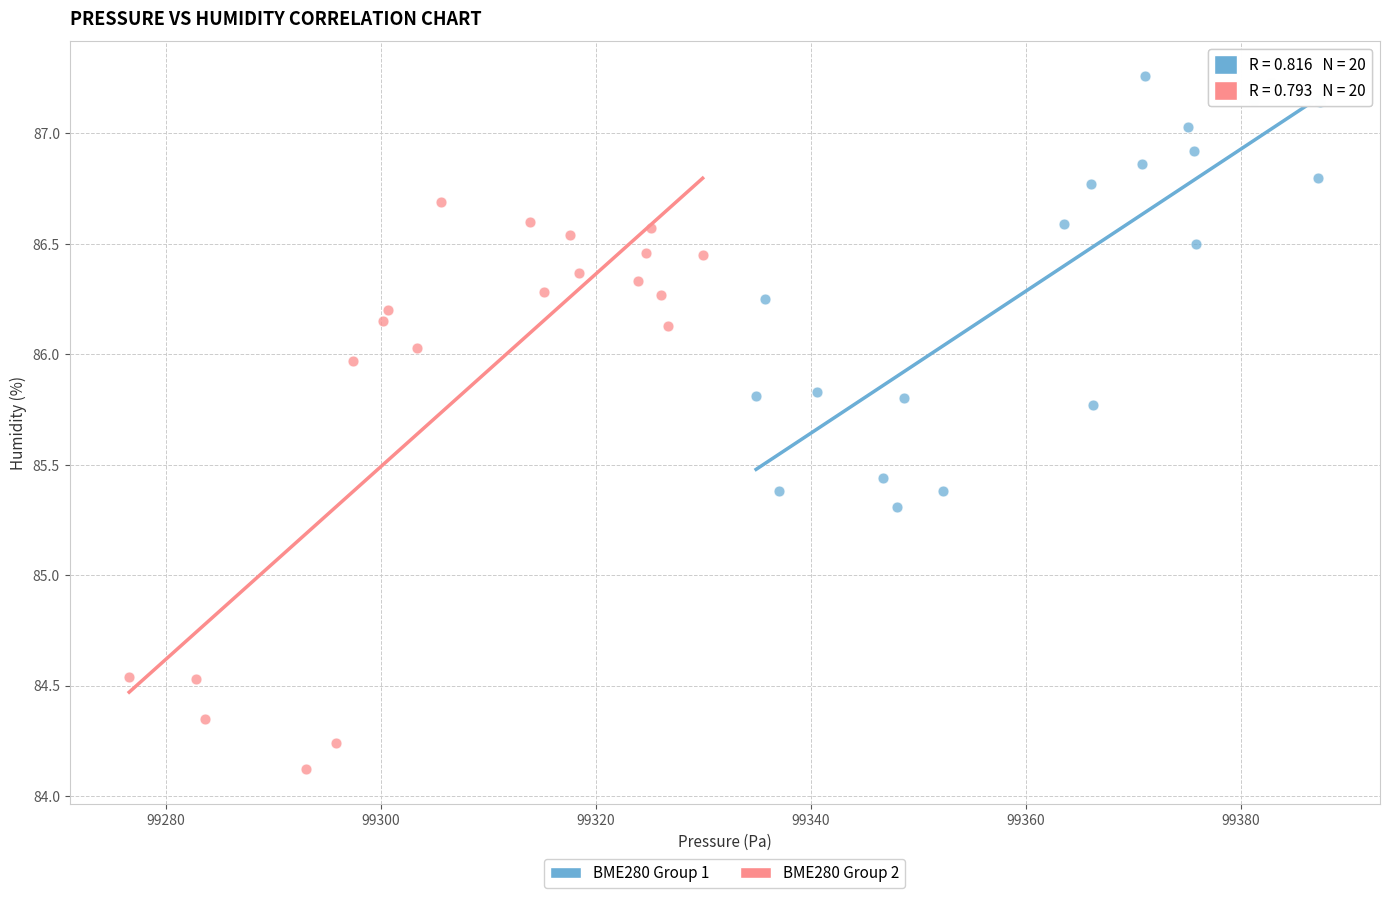

Which series has the largest Y range (max minus min)?

BME280 Group 2